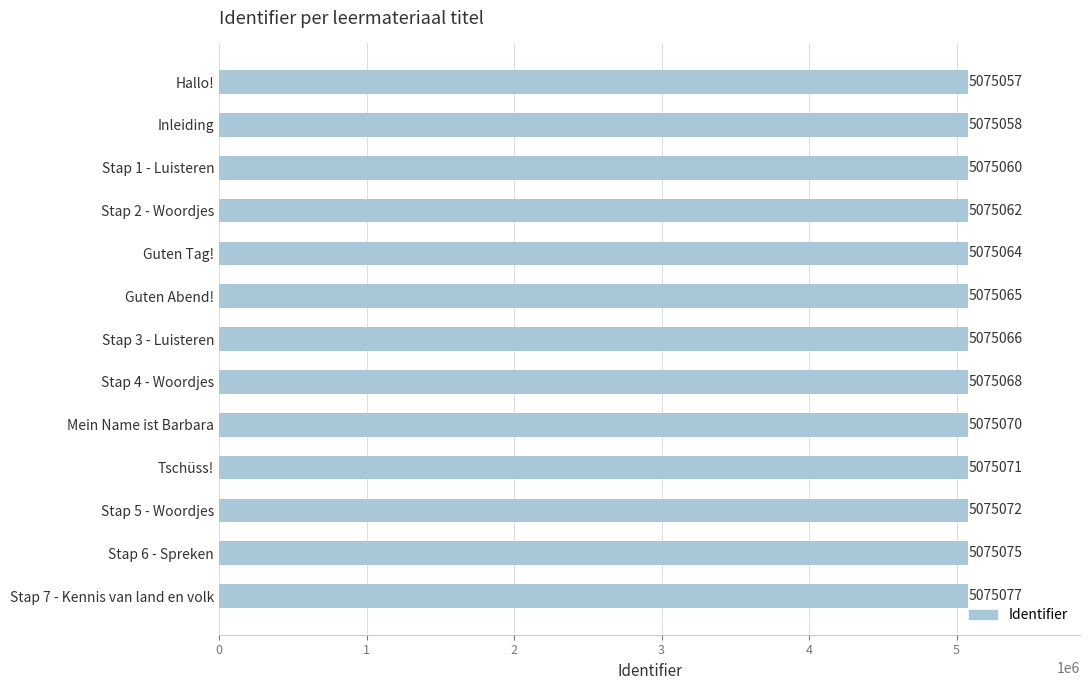

Are the bars horizontal?

Yes